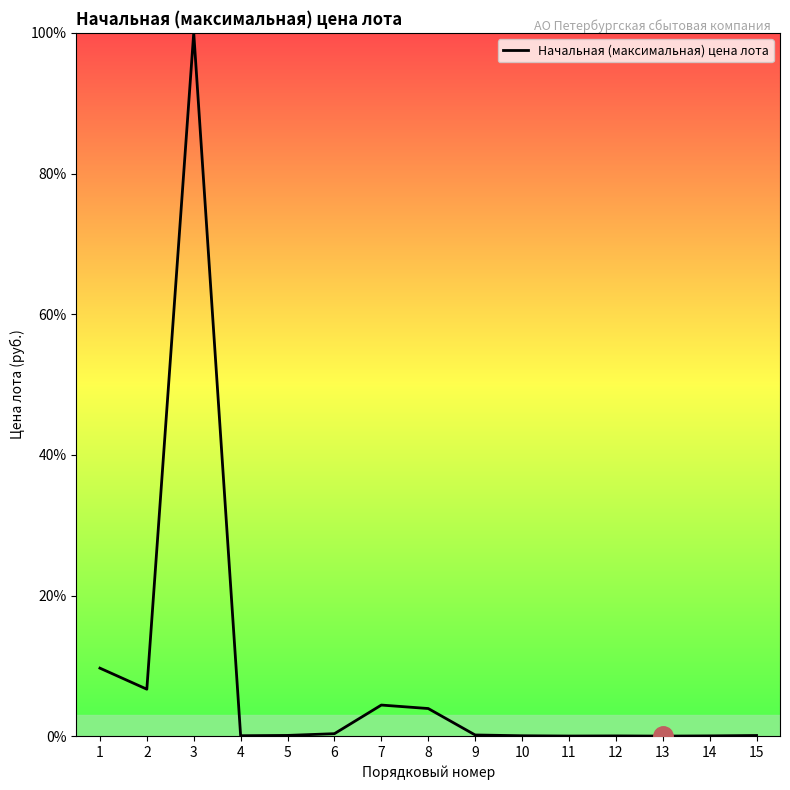

What is the difference between the maximum and minimum values?

100.0